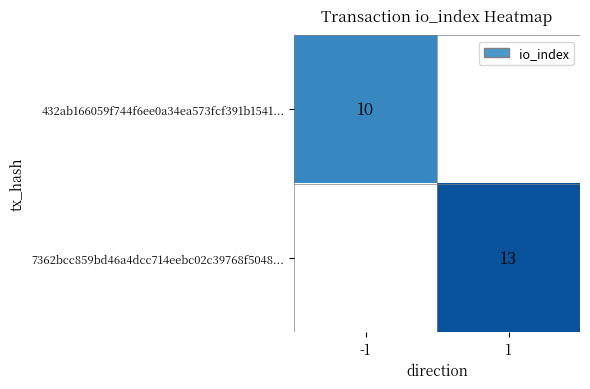

Is it true that 7362bcc859bd46a4dcc714eebc02c39768f5048... equals 13 at 1?

True